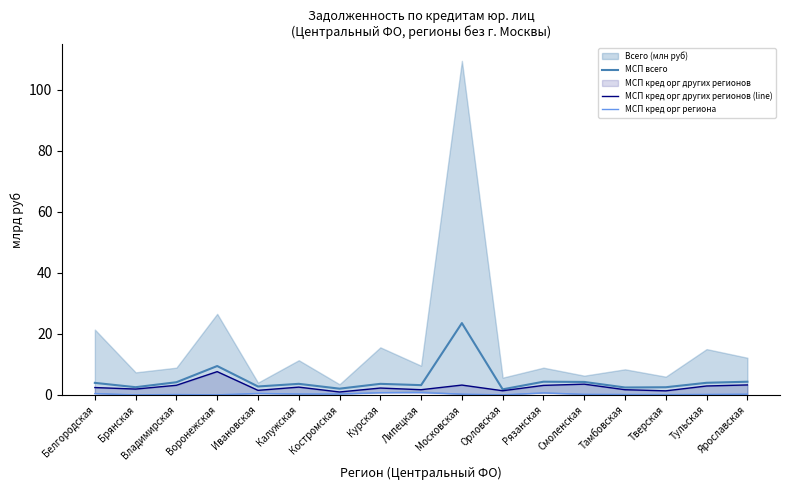

Reading left to right, what are all the values shown in this chart?

МСП всего: 3.9	2.5	4.1	9.4	2.7	3.6	2.0	3.6	3.2	23.5	1.8	4.3	4.2	2.4	2.5	3.9	4.3
МСП кред орг других регионов (line): 2.4	1.9	3.1	7.6	1.5	2.5	0.9	2.2	1.7	3.2	1.3	3.1	3.5	1.7	1.3	2.9	3.2
МСП кред орг региона: 0.4	0.0	0.1	0.0	0.5	0.3	0.3	0.7	0.7	0.2	0.0	0.6	0.2	0.1	0.1	0.1	0.2